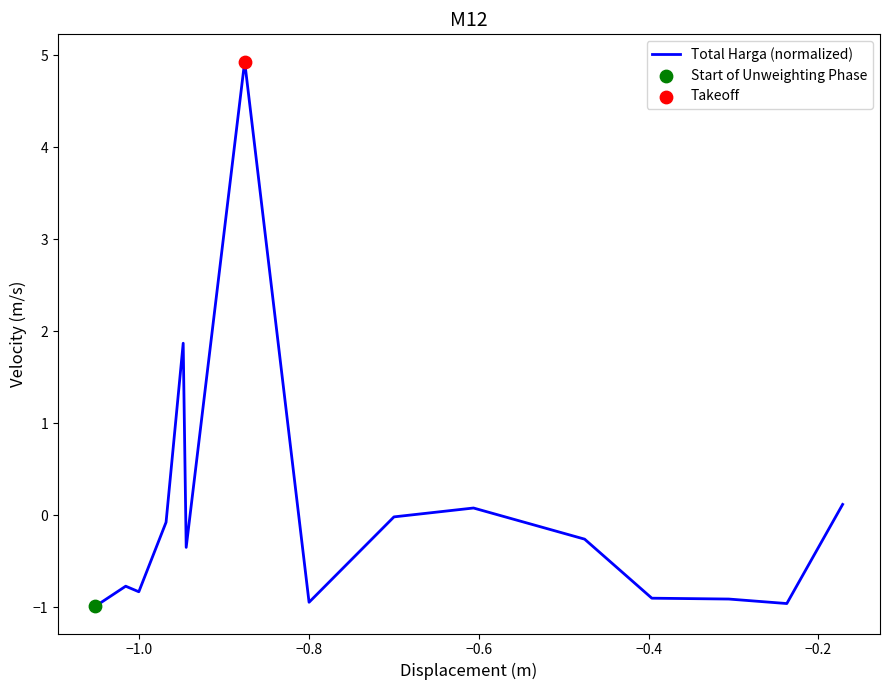

What is the difference between the maximum and minimum values?

5.9